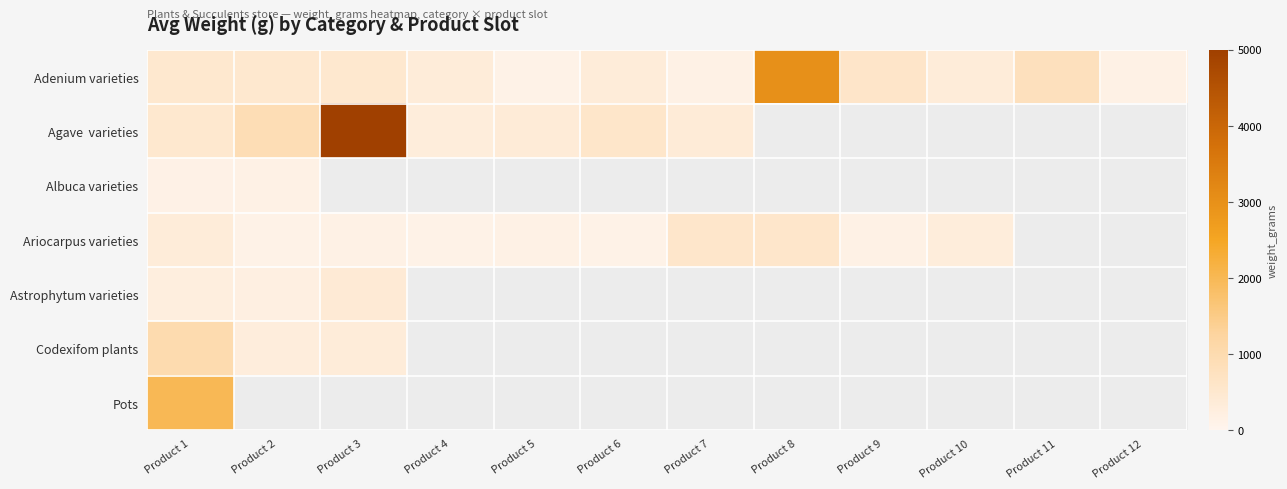

At which category does the chart reach its peak across all series?

Product 3